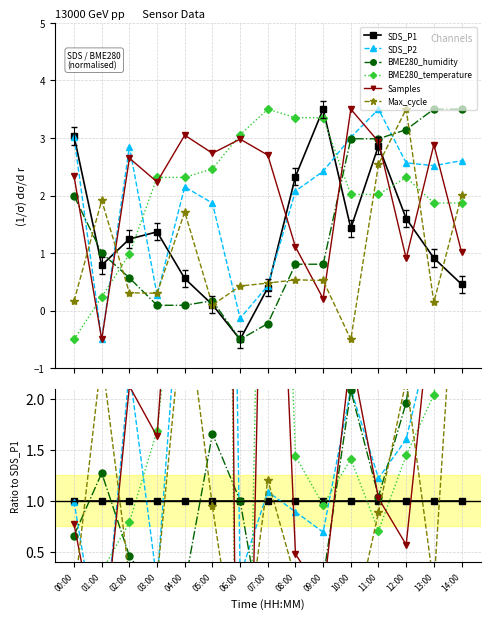

How many times do SDS_P1 and BME280_humidity cross each other?

4